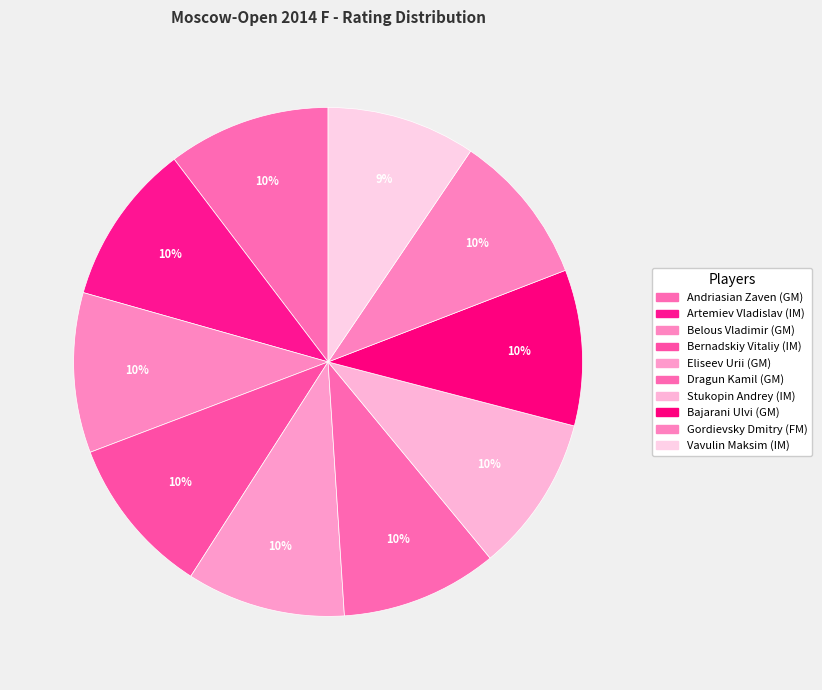

Combined, do Dragun Kamil (GM) and Bernadskiy Vitaliy (IM) account for over 50%?

No